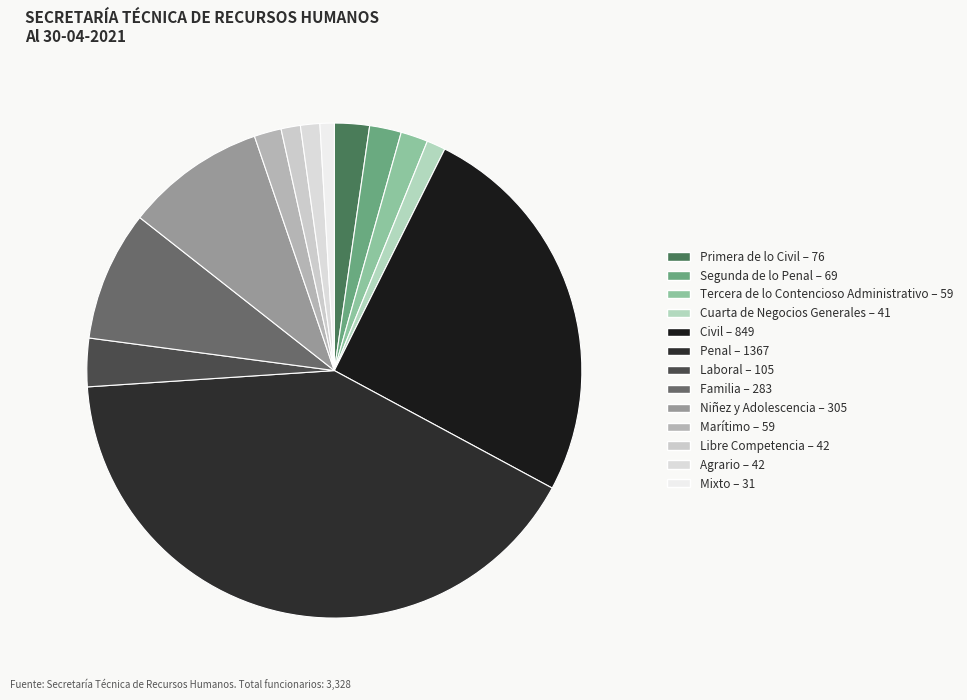

What is the largest slice in the pie chart?

Penal